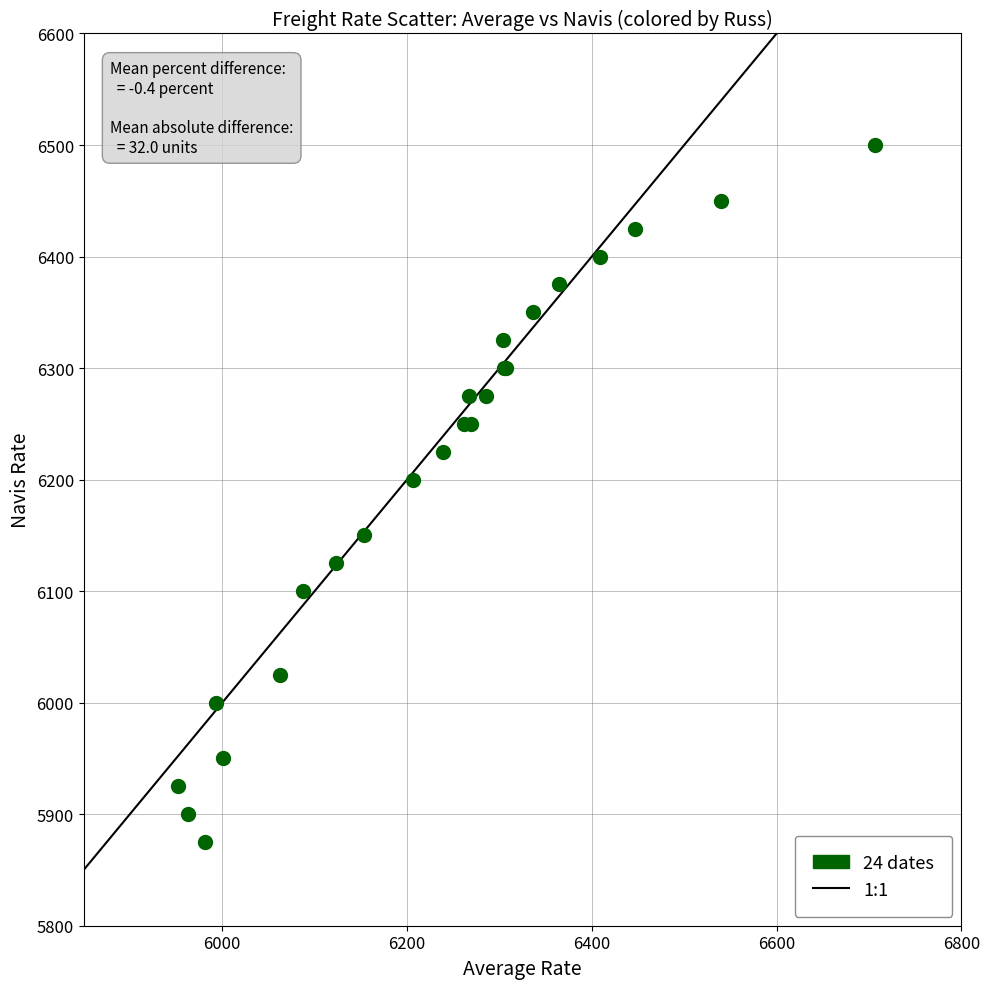

What Y value in the scatter plot is closest to 6187?

6200